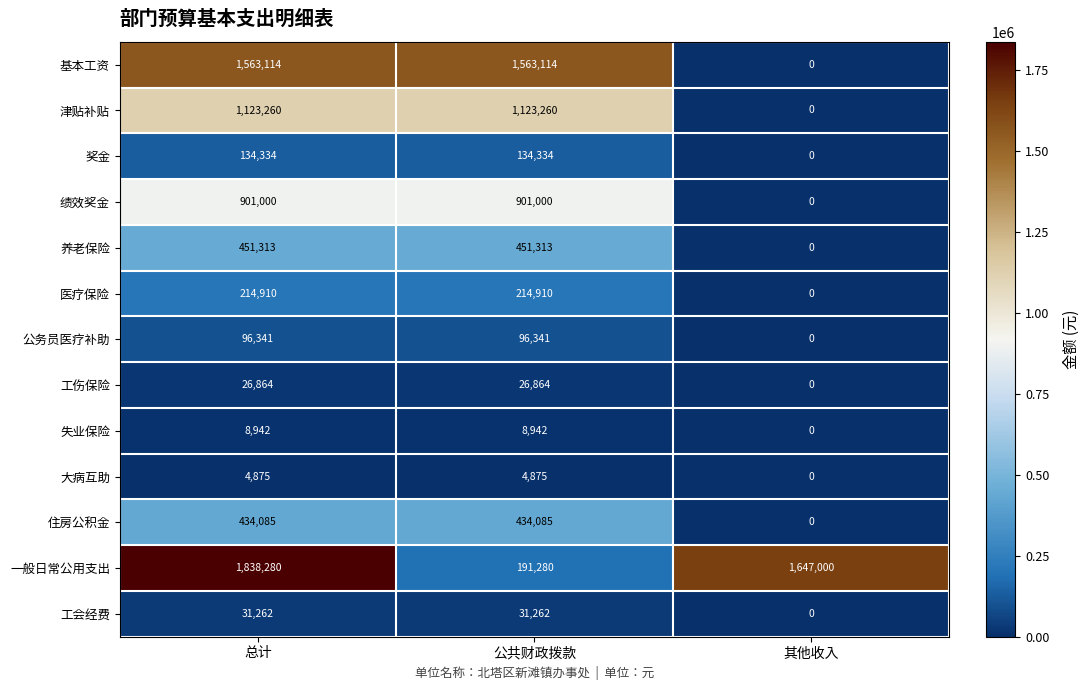

Count the 工伤保险 values in the range 0 to 26864.

3